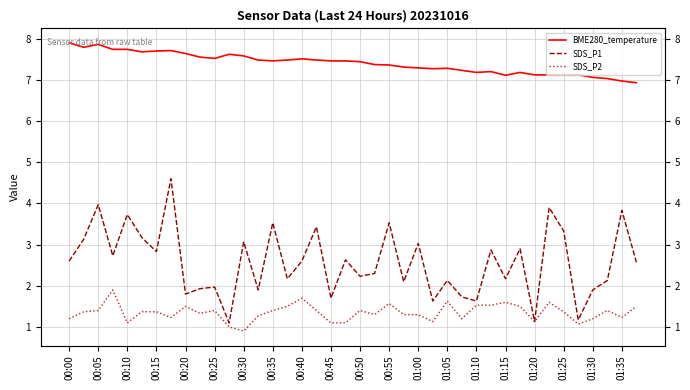

At which label does BME280_temperature first exceed 7?

00:00